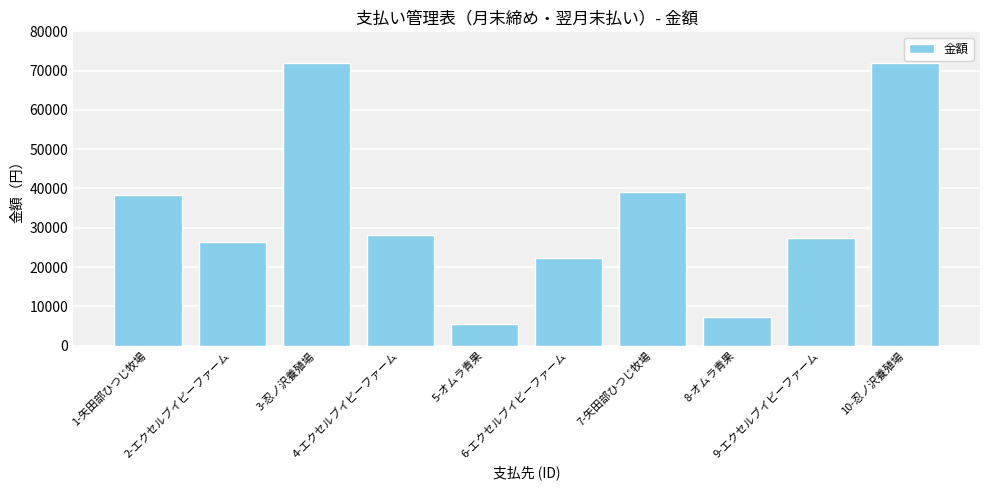

What is the sum of the values at 1-矢田部ひつじ牧場 and 6-エクセルブイビーファーム?

60800